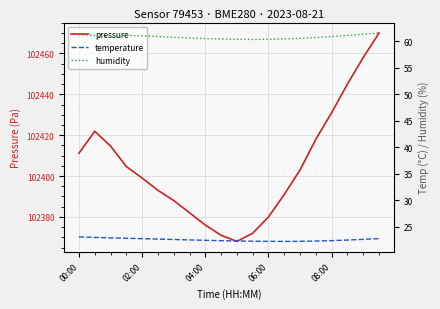

List the series in order of their peak value, highest first.

pressure, humidity, temperature